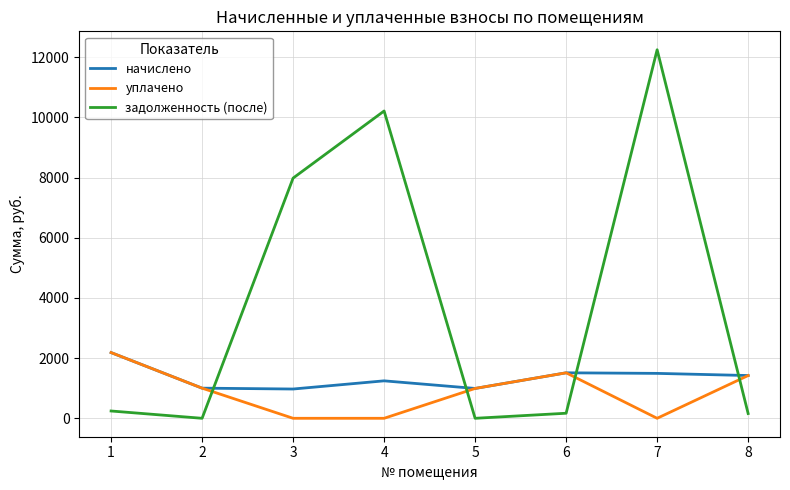

At how many categories does at least one series exceed 725?

8